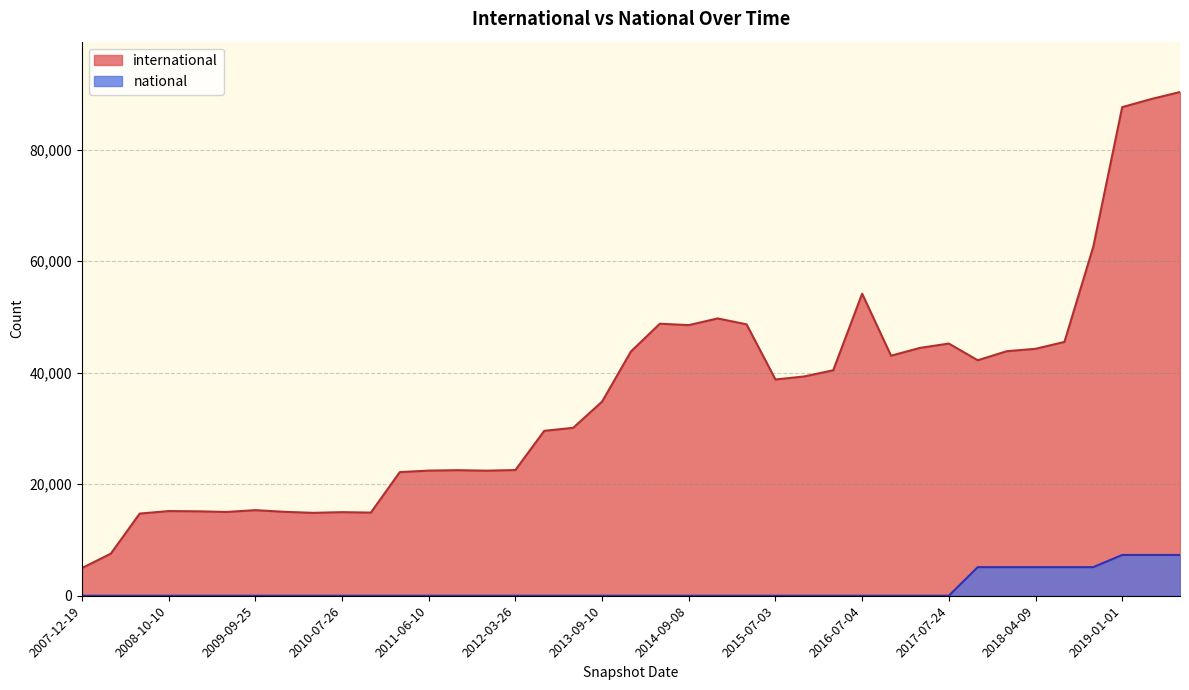

Does the chart display data point markers on the line(s)?

No